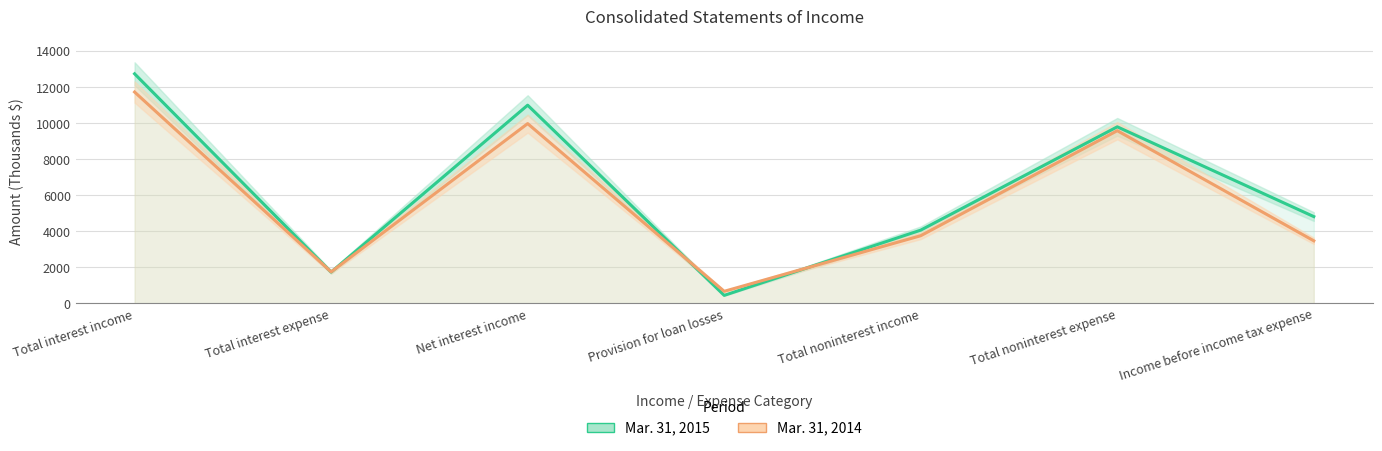

Which category has the lowest value across all series?

Provision for loan losses